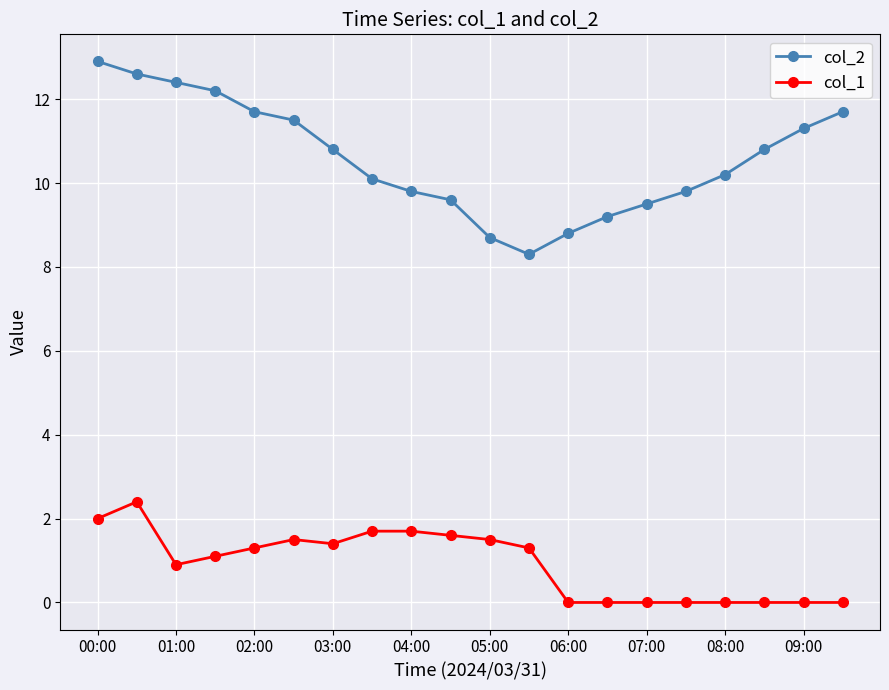

Rank the series by their average value, from highest to lowest.

col_2, col_1